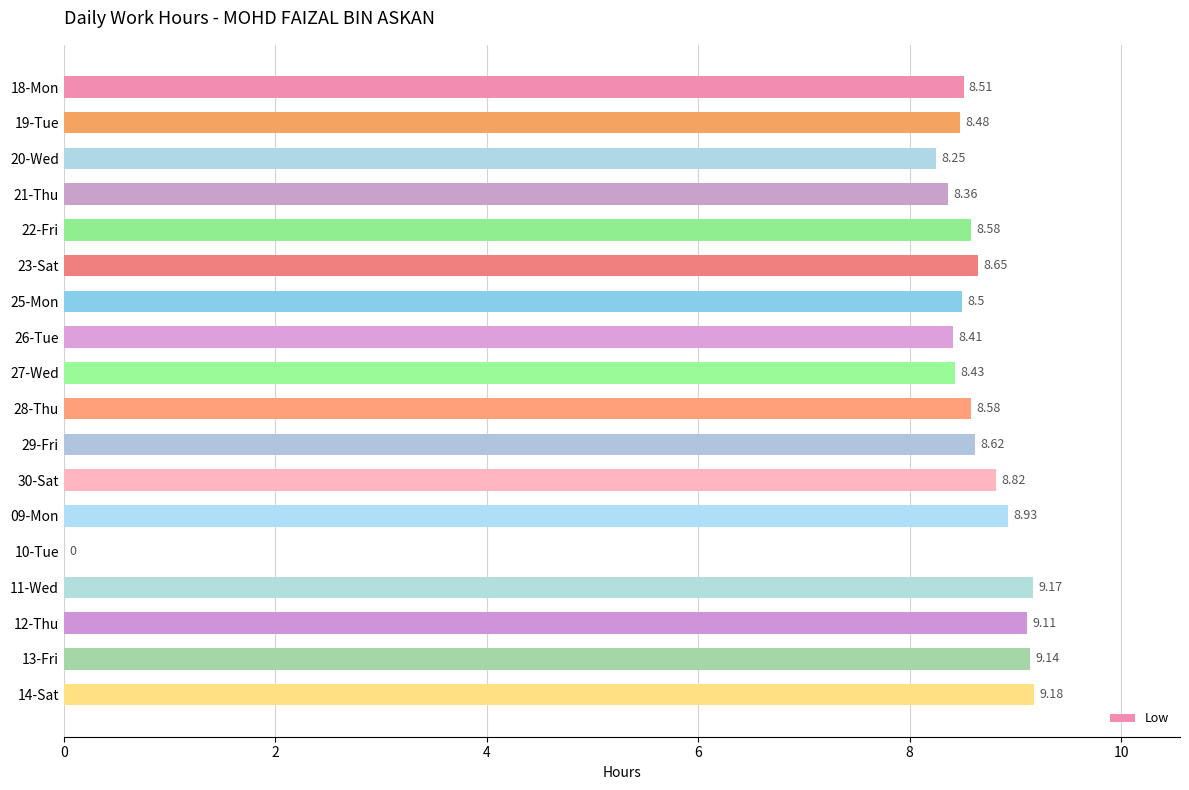

What is the ratio of the value at 11-Wed to the value at 30-Sat?

1.0